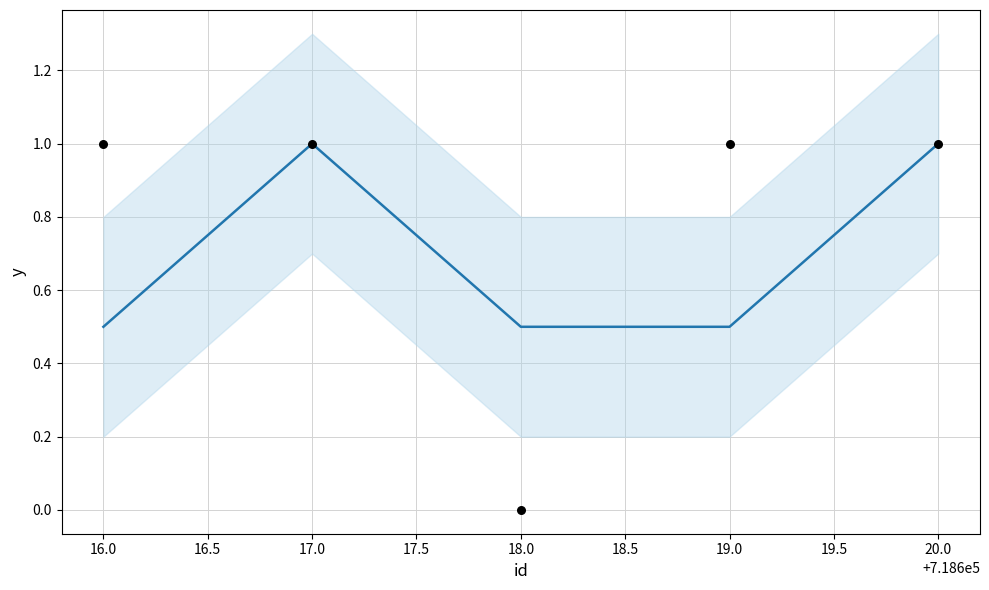

Which has a higher value, 718620 or 718617?

718620